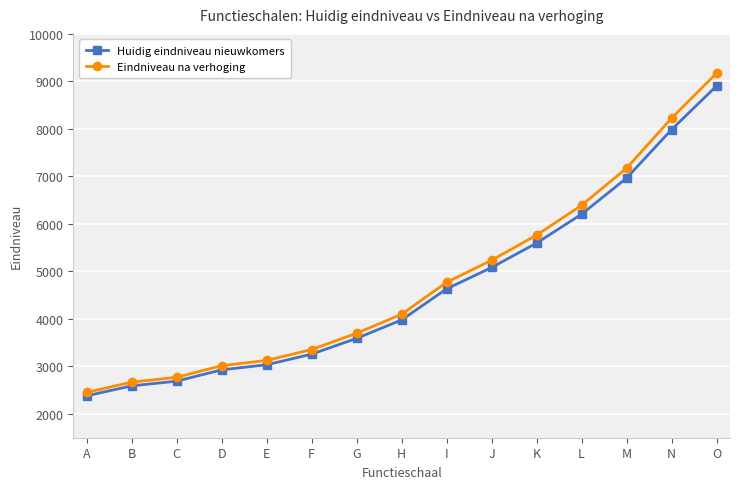

What is the sum of all Eindniveau na verhoging values?

71927.0